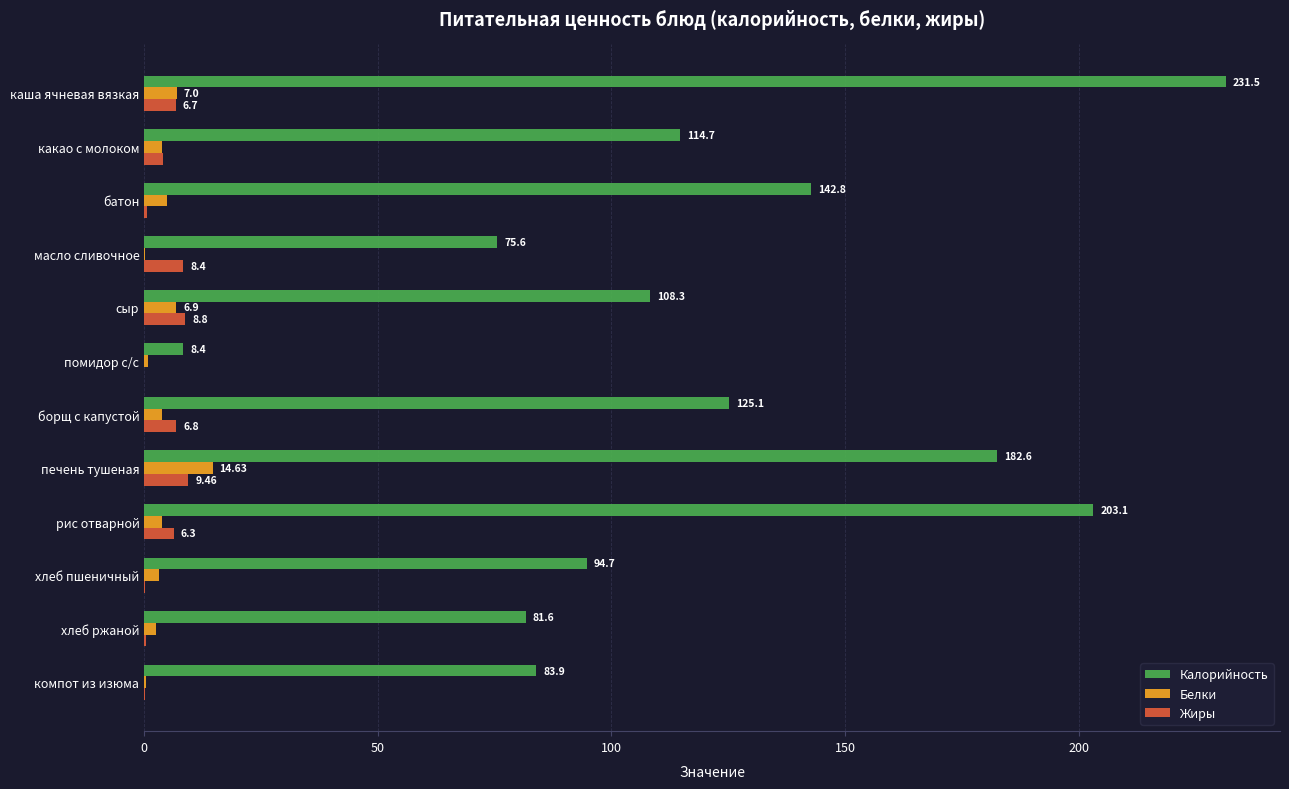

At which category does the chart reach its peak across all series?

каша ячневая вязкая